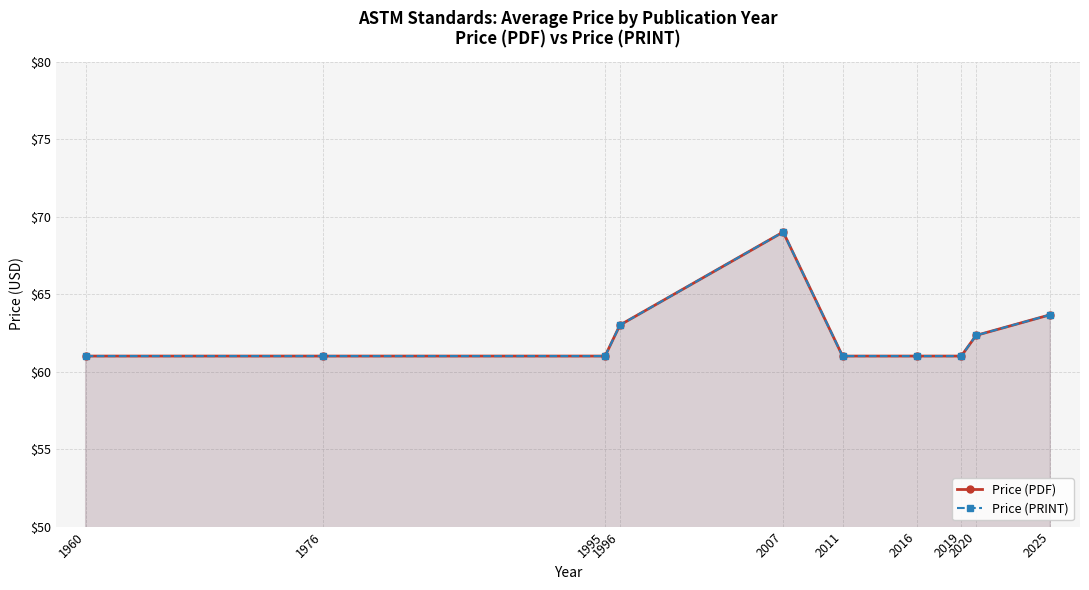

What is the sum of all Price (PRINT) values?

624.0